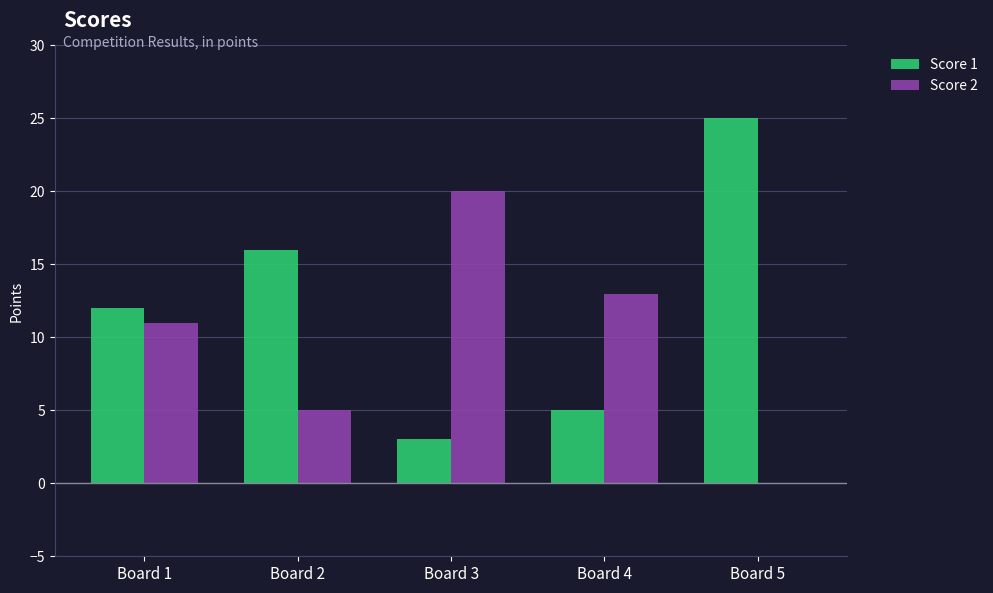

At which label does Score 2 reach its peak?

Board 3